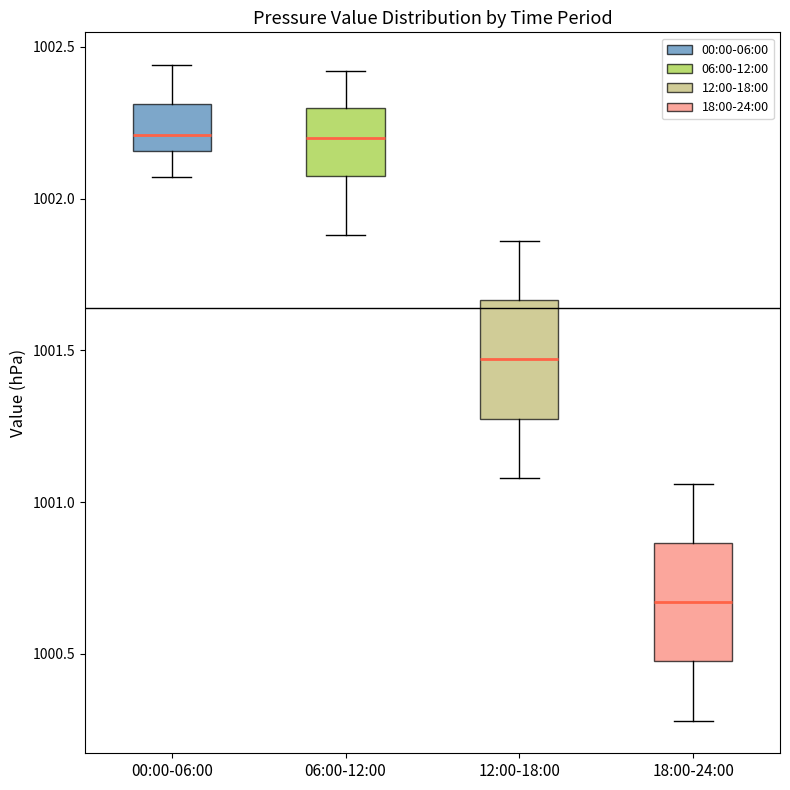

Where does the lower whisker of the box for 18:00-24:00 end on the y-axis? The values are not printed on the chart, so give them approximately, as read against the axis.

1000.30